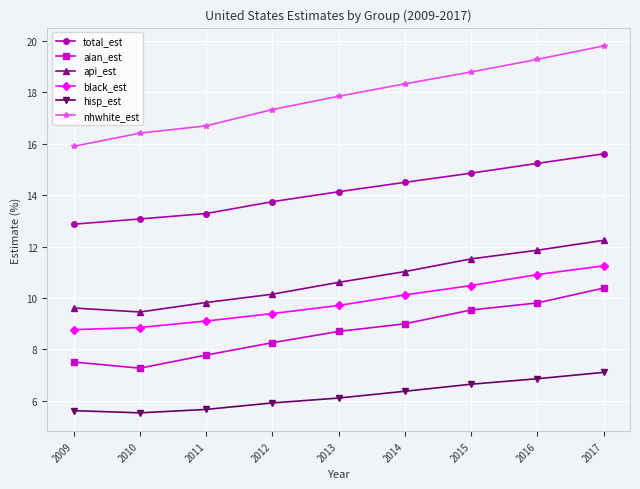

How many data points in aian_est are above 8?

6